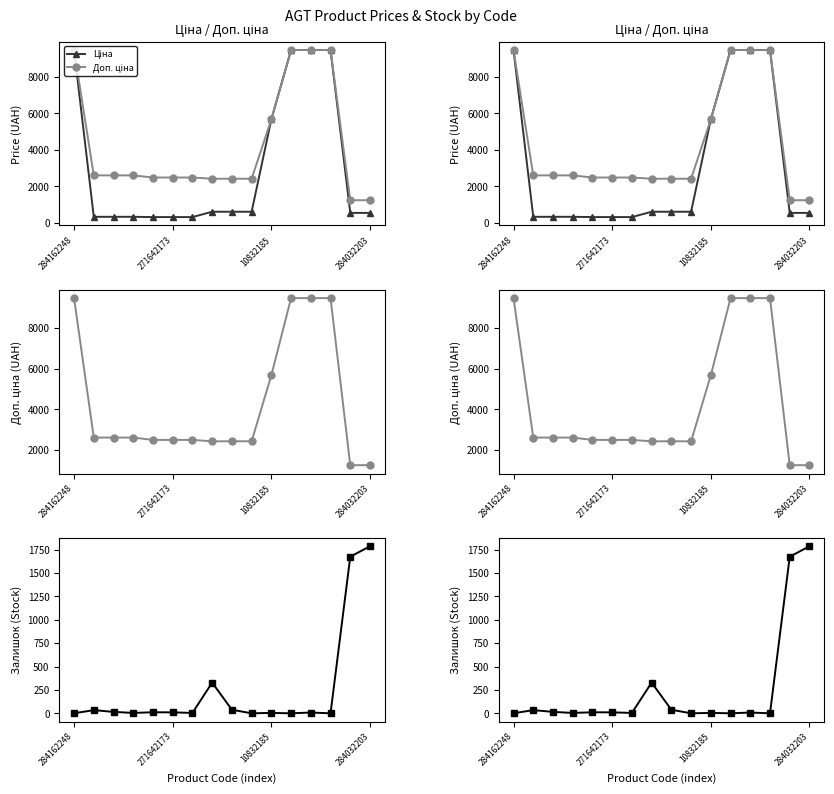

At which label does Залишок reach its minimum?

284162248